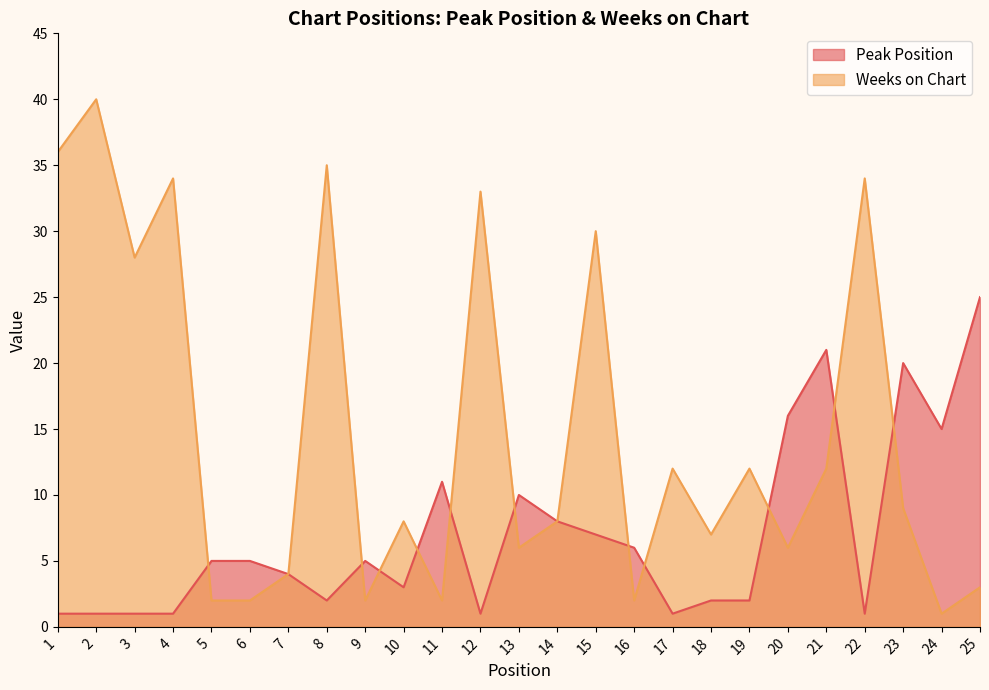

What is the sum of the Peak Position values at 7 and 6?

9